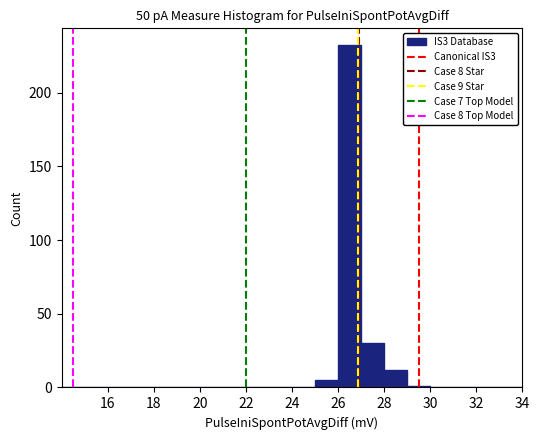

How tall is the bar that spans 26 to 27 on the x-axis? The values are not printed on the chart, so give them approximately, as read against the axis.

230